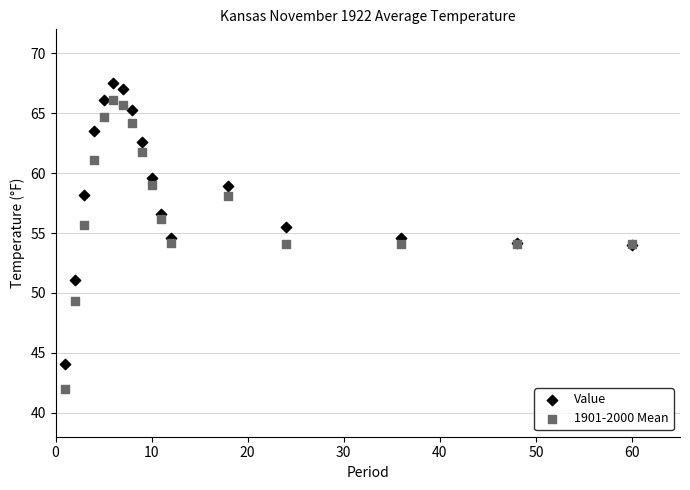

What is the X range (max minus min) for the scatter plot?

59.0